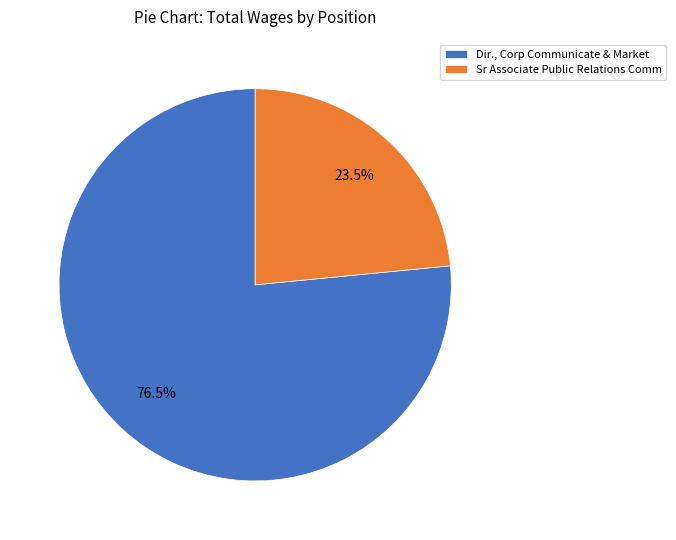

Which slice is the largest?

Dir., Corp Communicate & Market